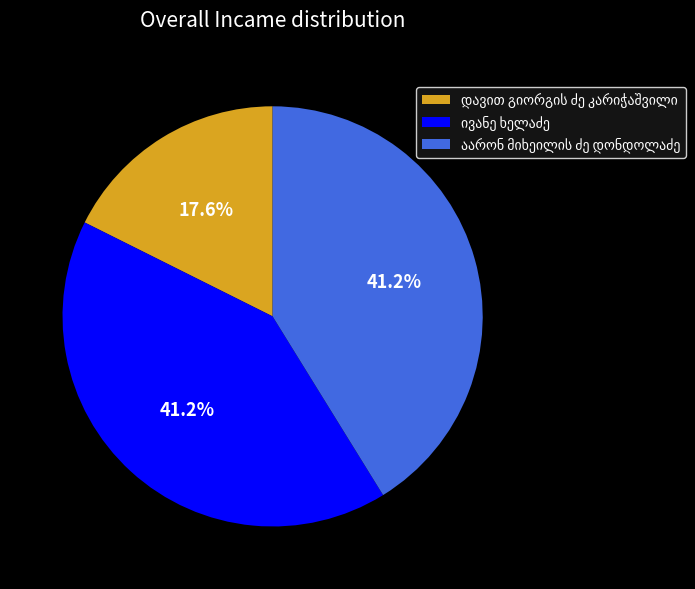

Does any single category account for the majority?

No